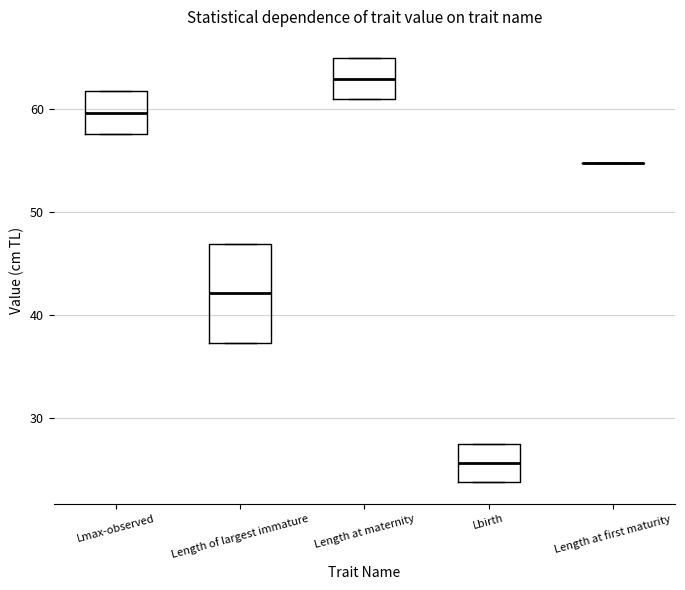

Comparing the boxes themselves (not the whiskers), which one is the tallest?

Length of largest immature